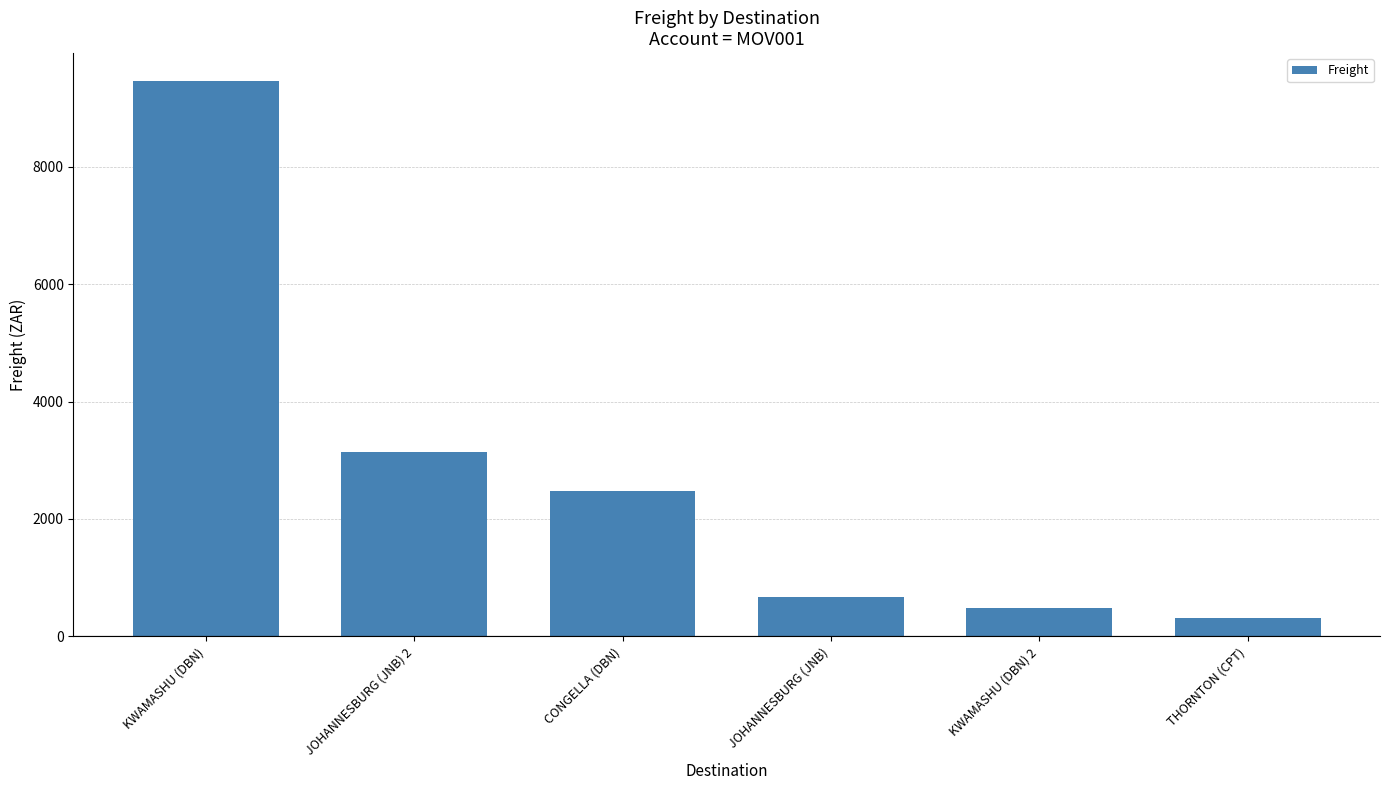

Reading right to left, what are all the values shown in this chart?

THORNTON (CPT)=310.4	KWAMASHU (DBN) 2=486.1	JOHANNESBURG (JNB)=675.8	CONGELLA (DBN)=2473.6	JOHANNESBURG (JNB) 2=3141.6	KWAMASHU (DBN)=9460.5